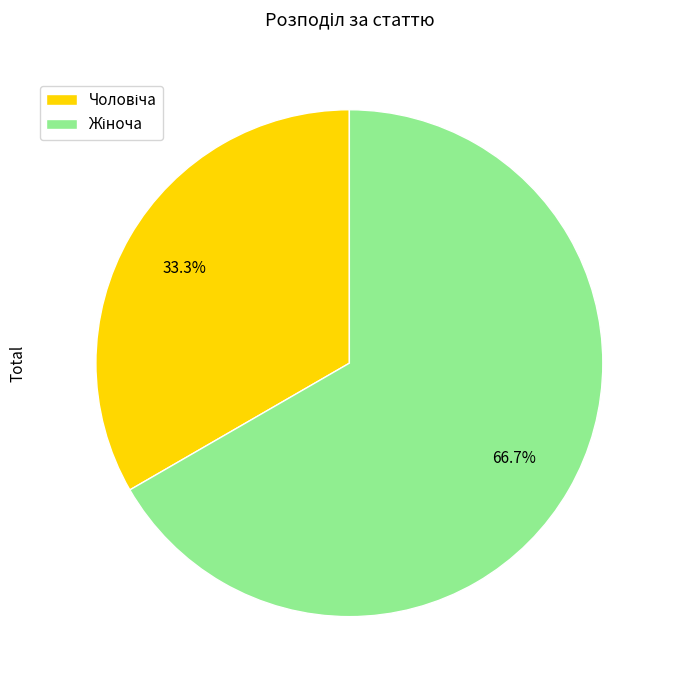

Is there any slice that represents more than half of the pie?

Yes